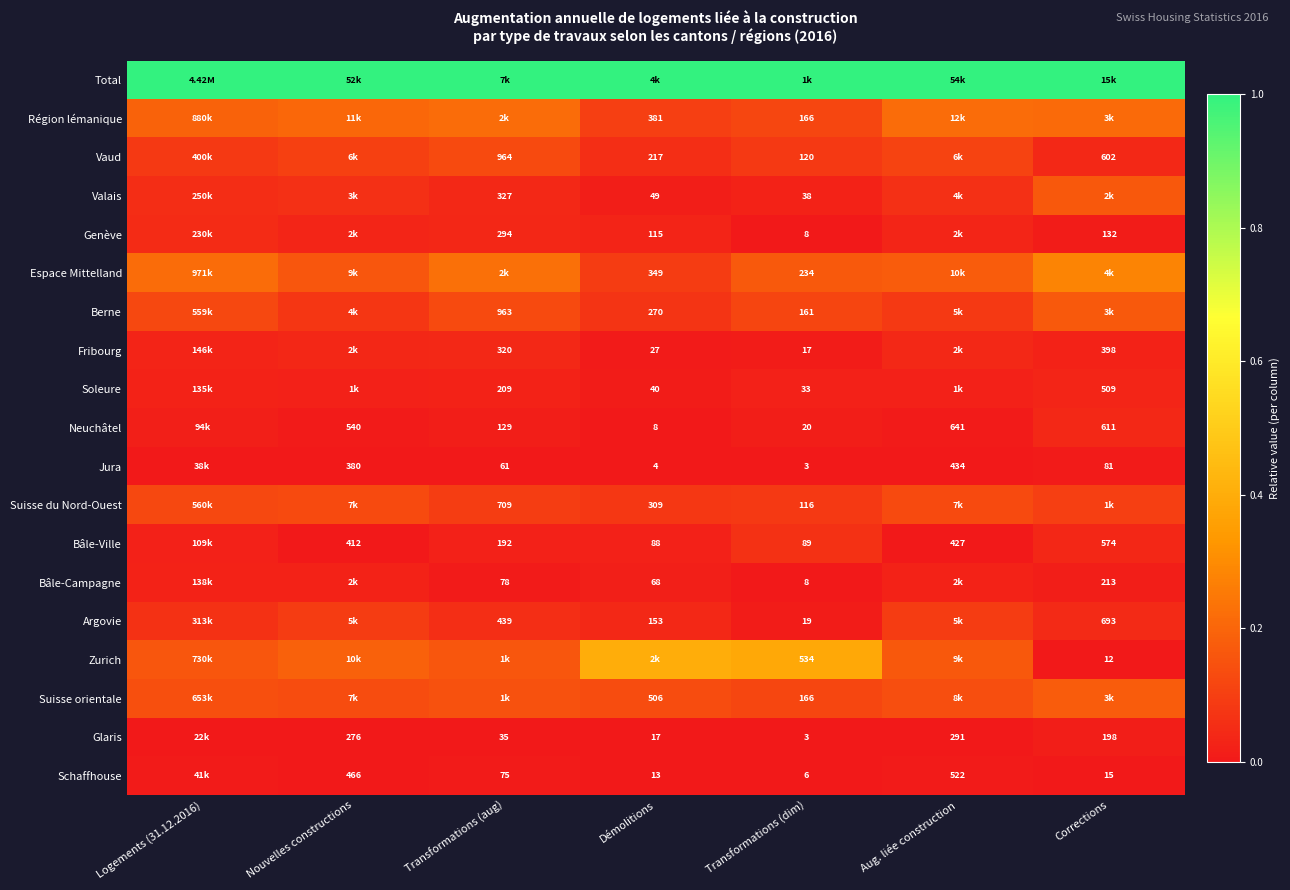

What is the spread (max minus min) of values at Transformations (dim)?

1.0